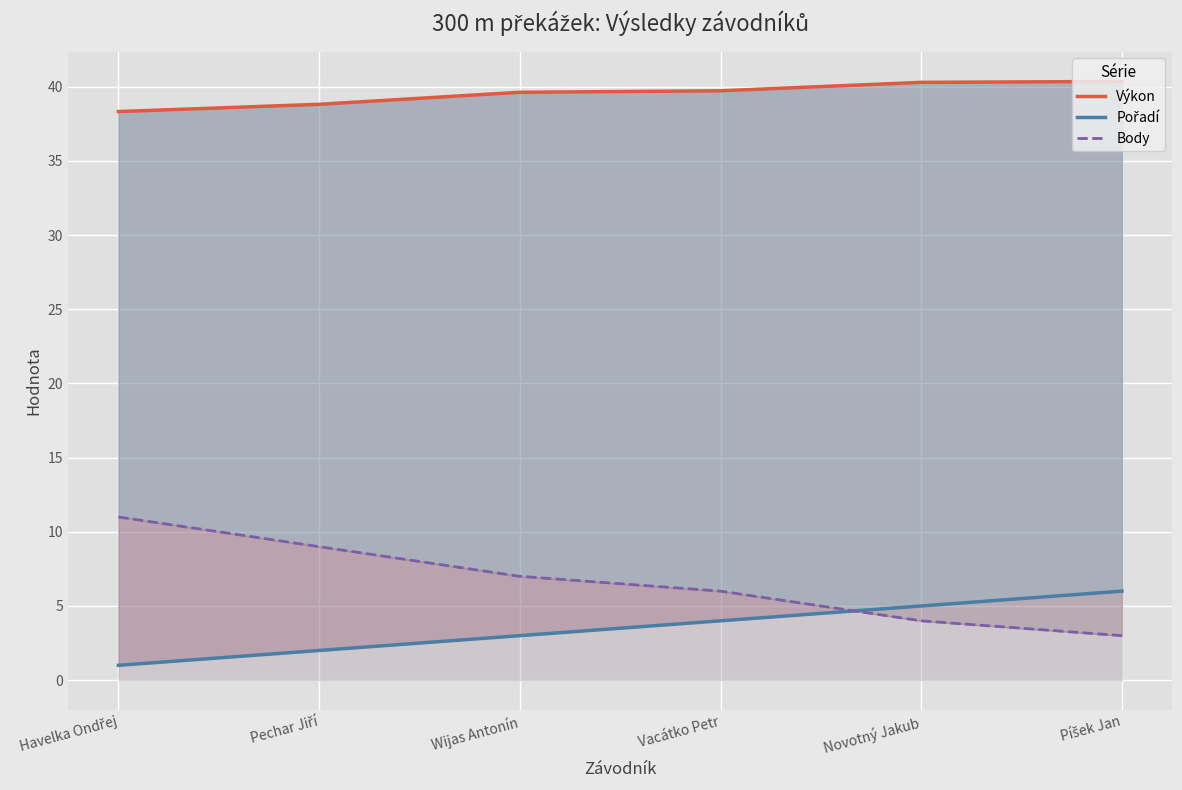

List the series in order of their peak value, lowest first.

Pořadí, Body, Výkon